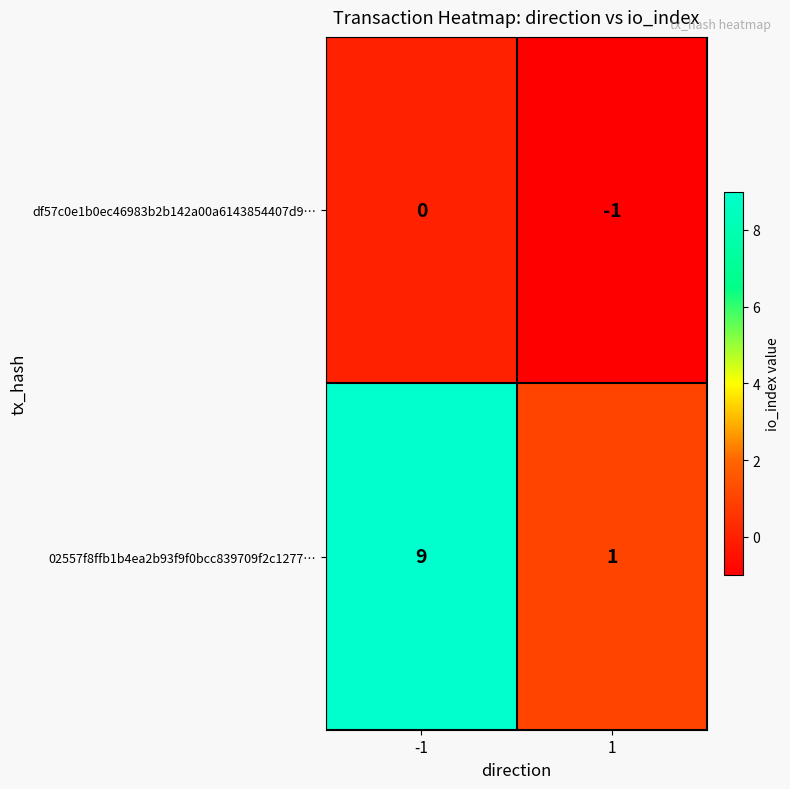

Reading left to right, extract all data points from this chart.

df57c0e1b0ec46983b2b142a00a6143854407d9…: 0	-1
02557f8ffb1b4ea2b93f9f0bcc839709f2c1277…: 9	1